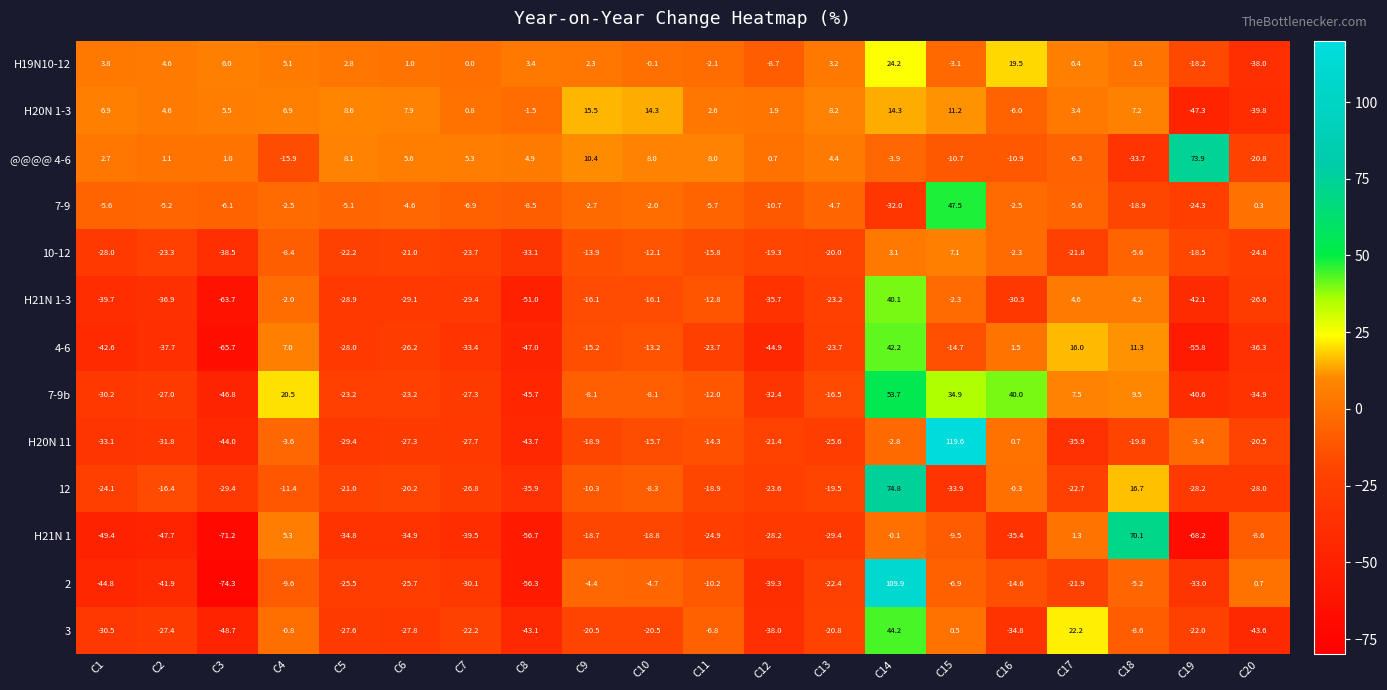

Which series changed the most between C14 and C15?

H20N 11